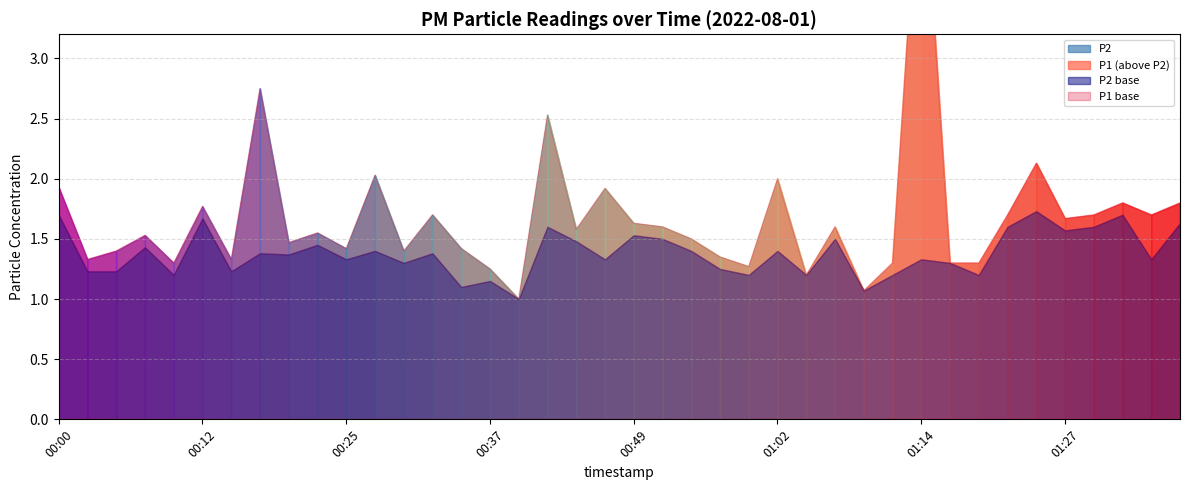

In P1, how many points are higher than both neighbors (excluding endpoints)?

13